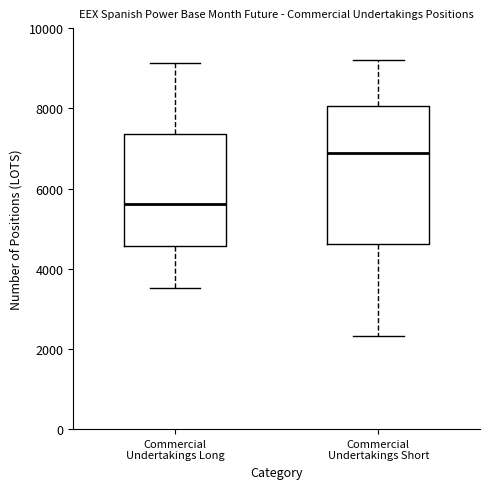

Reading left to right, transcribe this box plot: for each box, give where its median line is, the range the box spans, and where its two whiskers end, as read against the y-axis. The values are not printed on the chart, so give them approximately, as read against the axis.

Commercial Undertakings Long: median 5600, box 4600 to 7400, whiskers 3600 to 9200
Commercial Undertakings Short: median 6800, box 4600 to 8000, whiskers 2400 to 9200